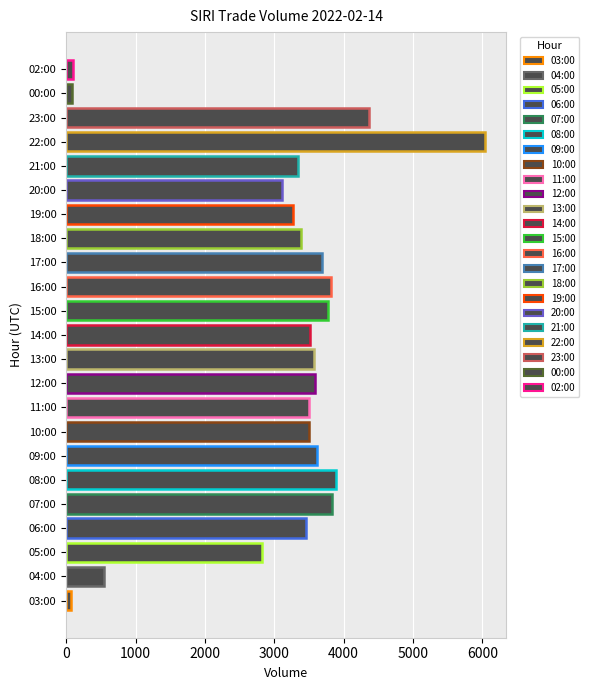

What is the change in value from 13:00 to 23:00?

+787